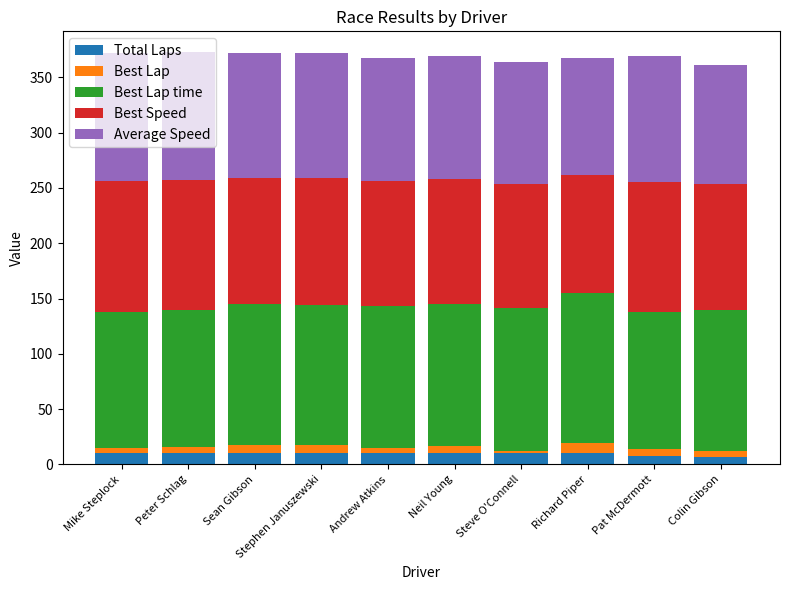

What is the maximum value for Total Laps?

10.0